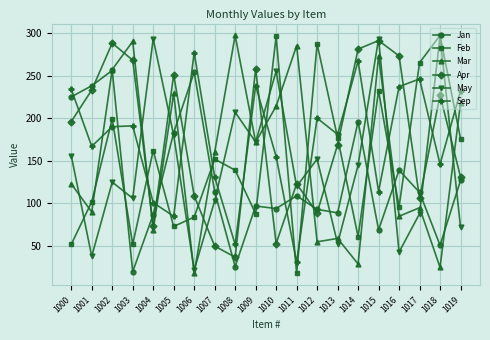

Is this an area chart (filled region under the line)?

No